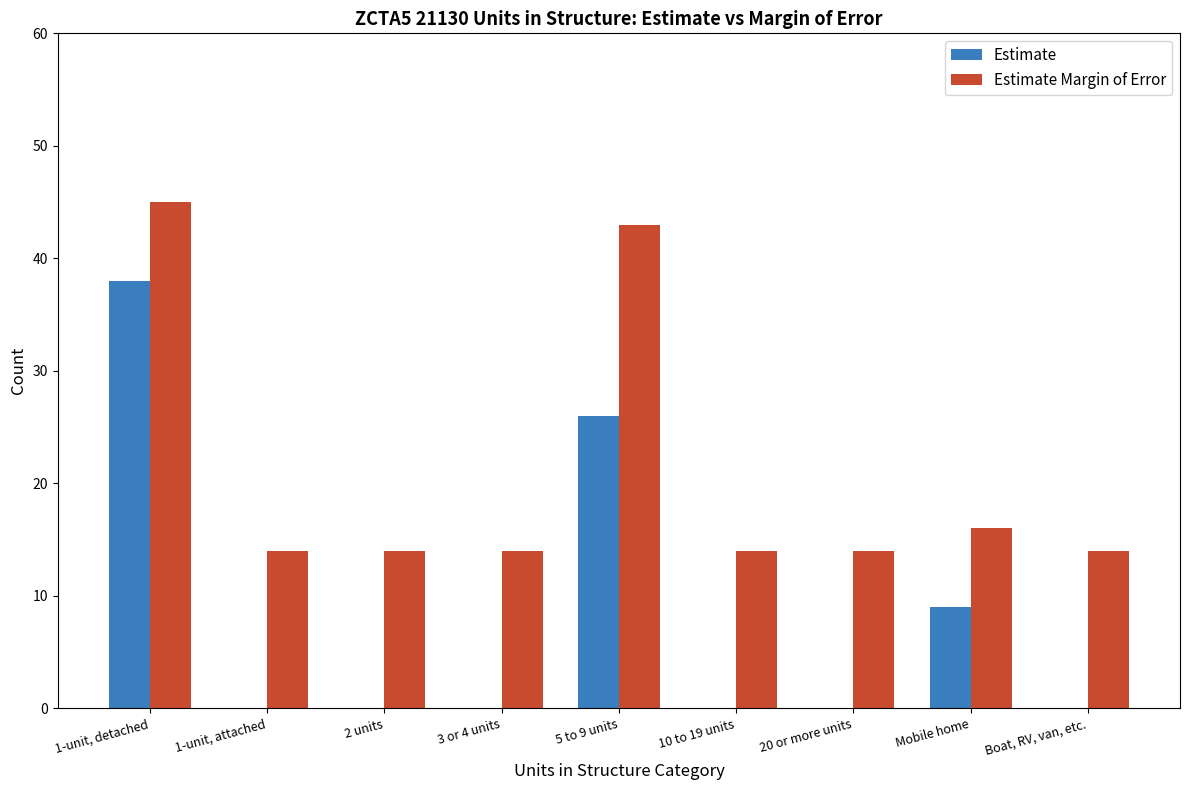

Is the value of Estimate Margin of Error at 3 or 4 units greater than the value of Estimate at 1-unit, detached?

No